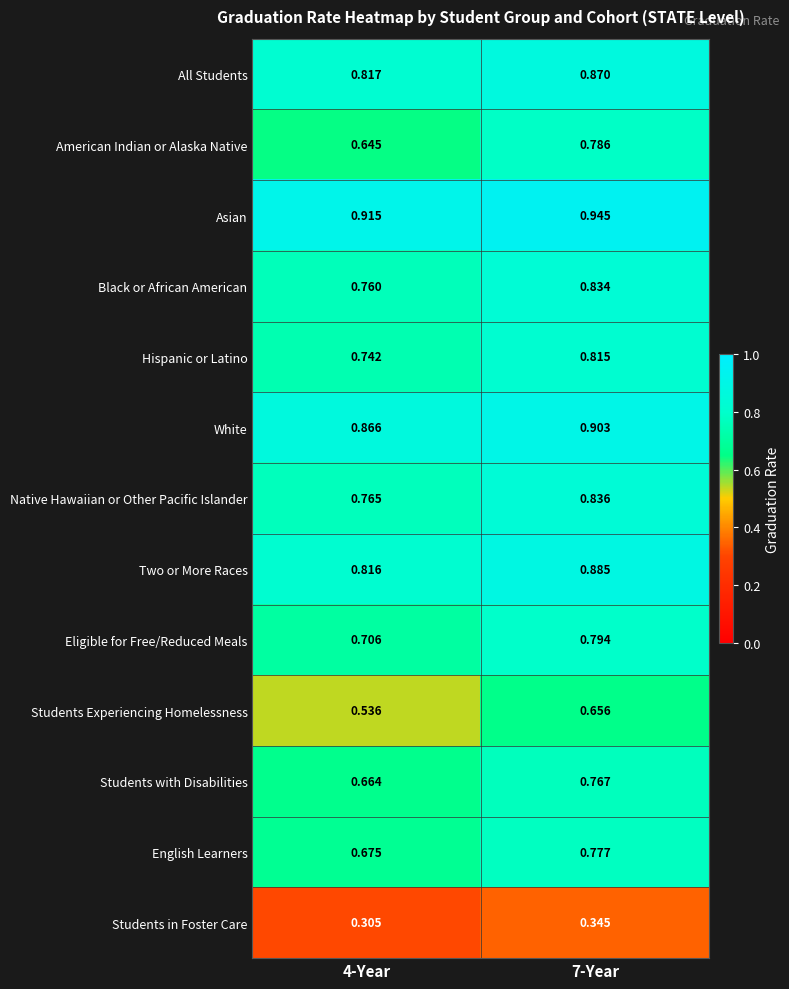

Which series has the widest spread of values?

American Indian or Alaska Native